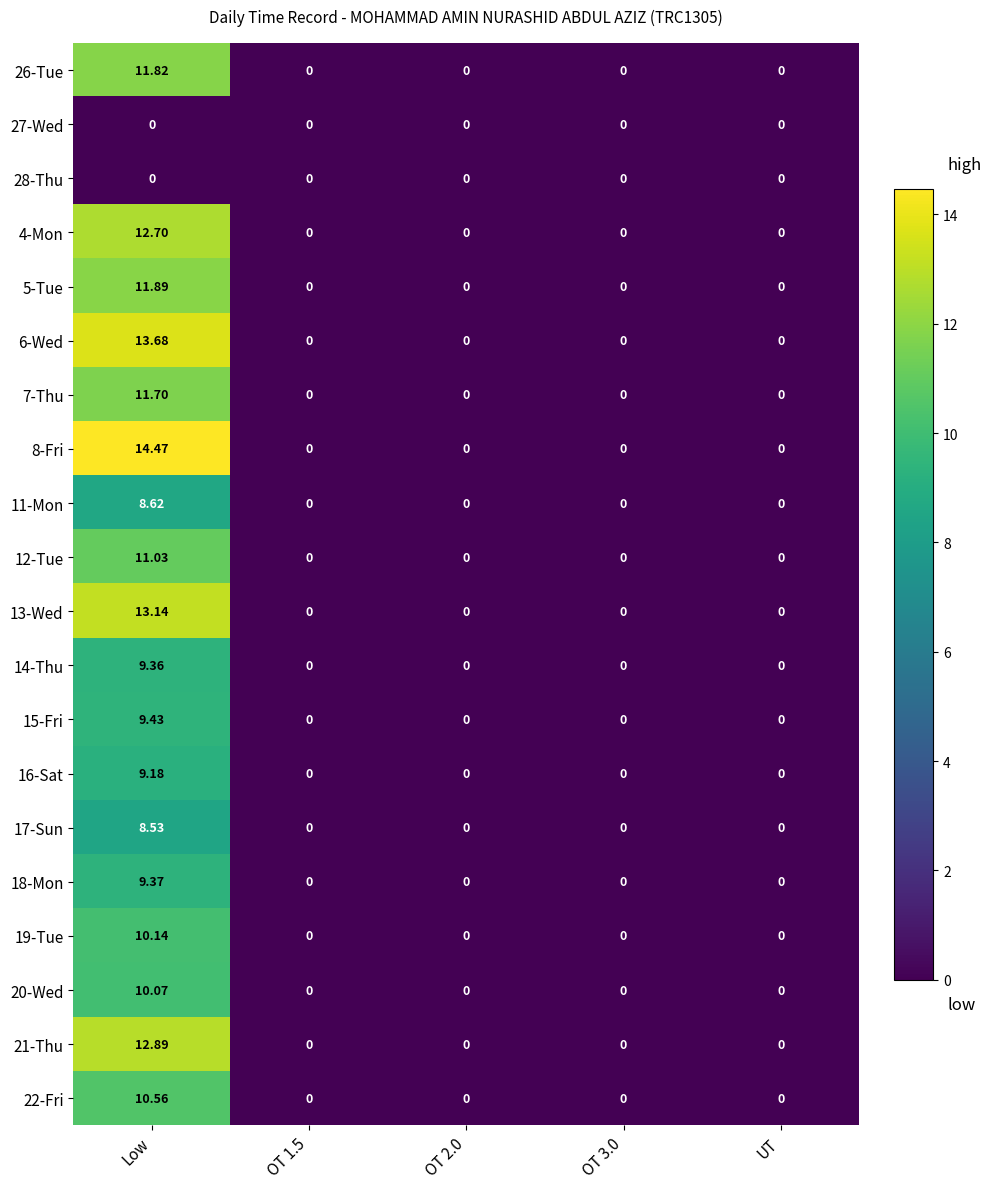

Which category has the highest value in the 20-Wed series?

Low